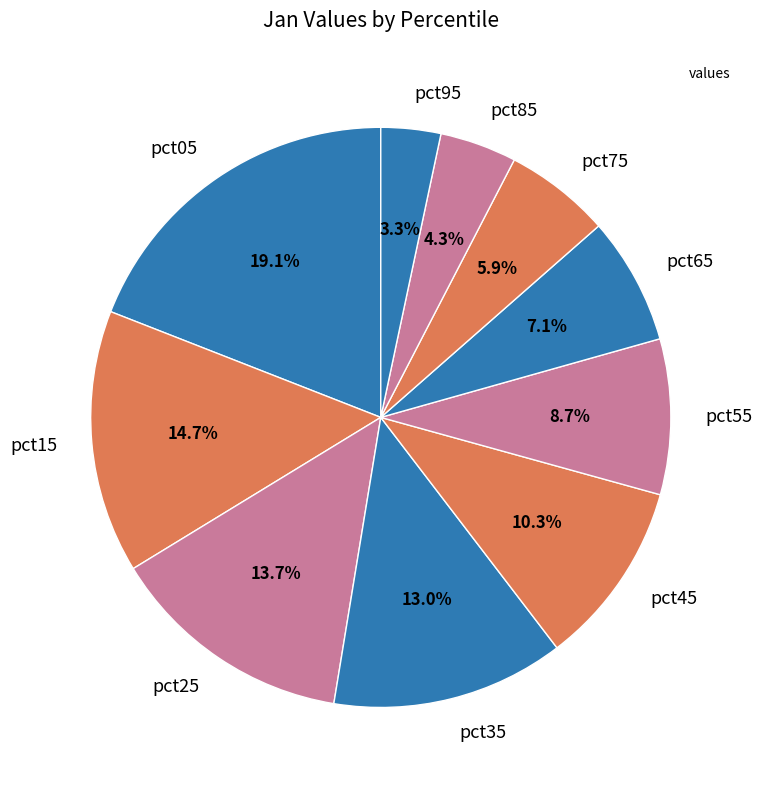

Rank the categories by value from highest to lowest.

pct05, pct15, pct25, pct35, pct45, pct55, pct65, pct75, pct85, pct95